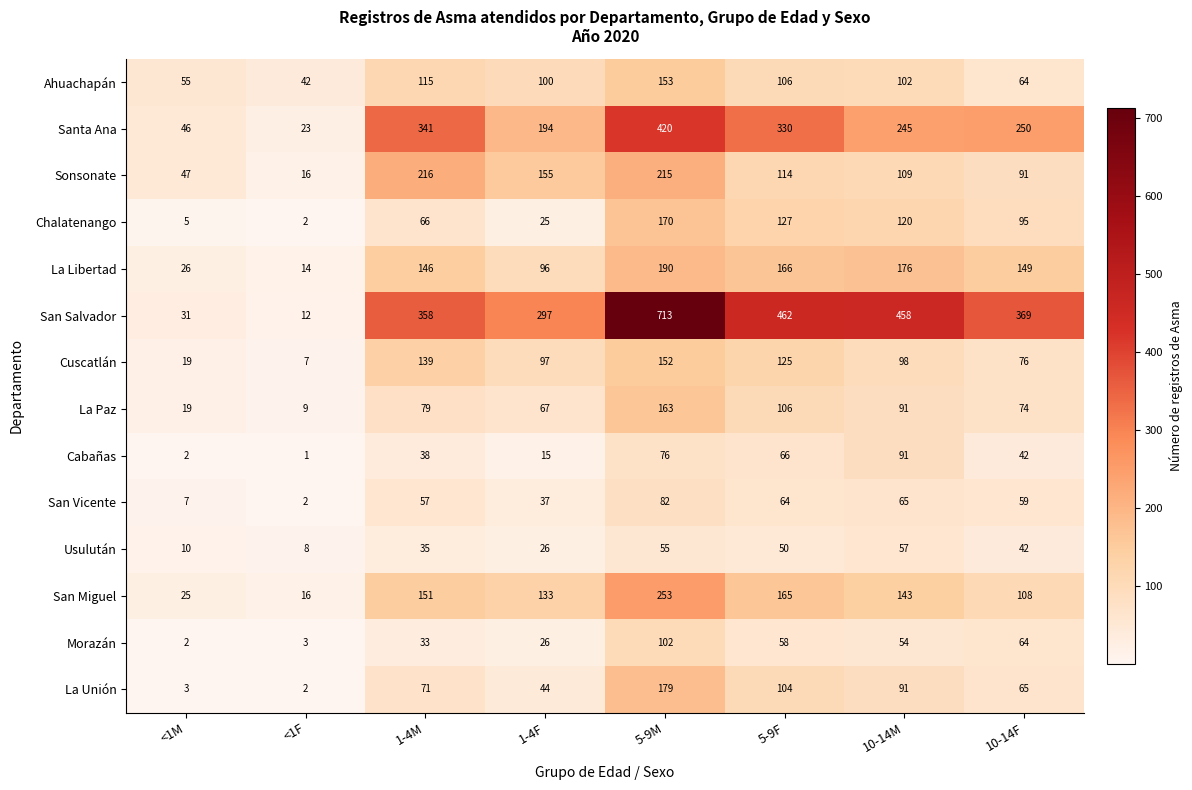

List the labels in order of Morazán value, smallest first.

<1M, <1F, 1-4F, 1-4M, 10-14M, 5-9F, 10-14F, 5-9M